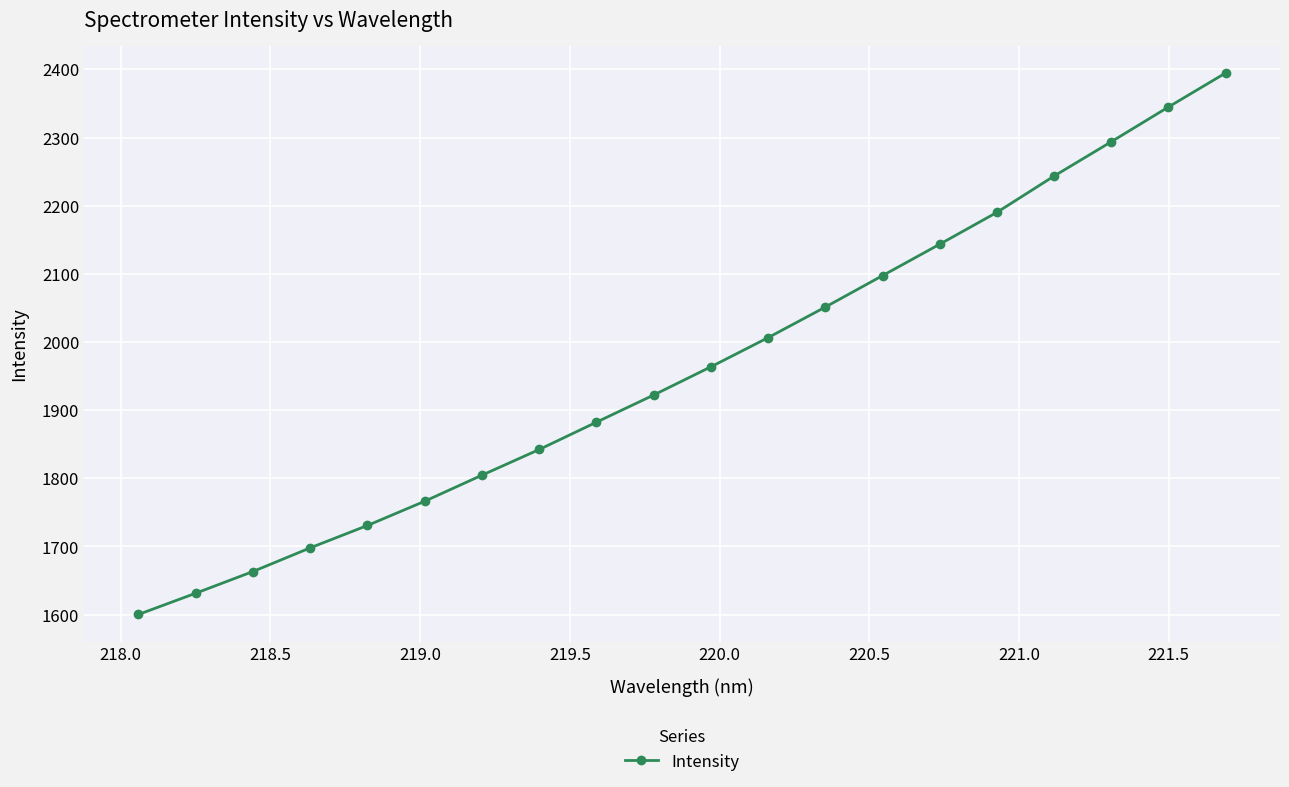

What is the value of the 7th point from the left?

1804.6